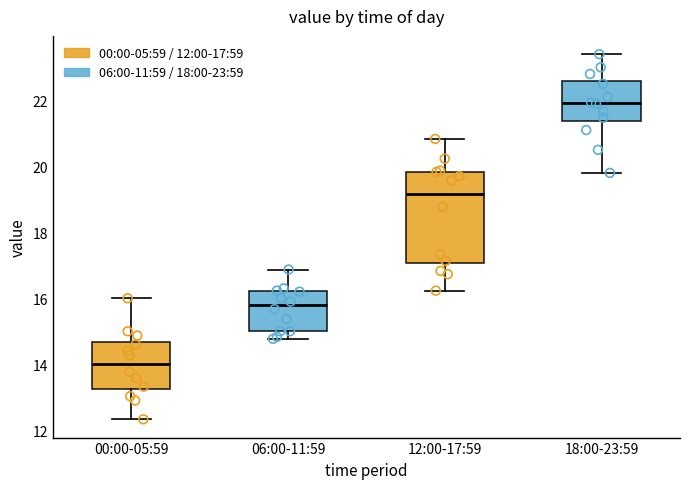

Where does the median line of the box for 06:00-11:59 sit on the y-axis? The values are not printed on the chart, so give them approximately, as read against the axis.

15.8